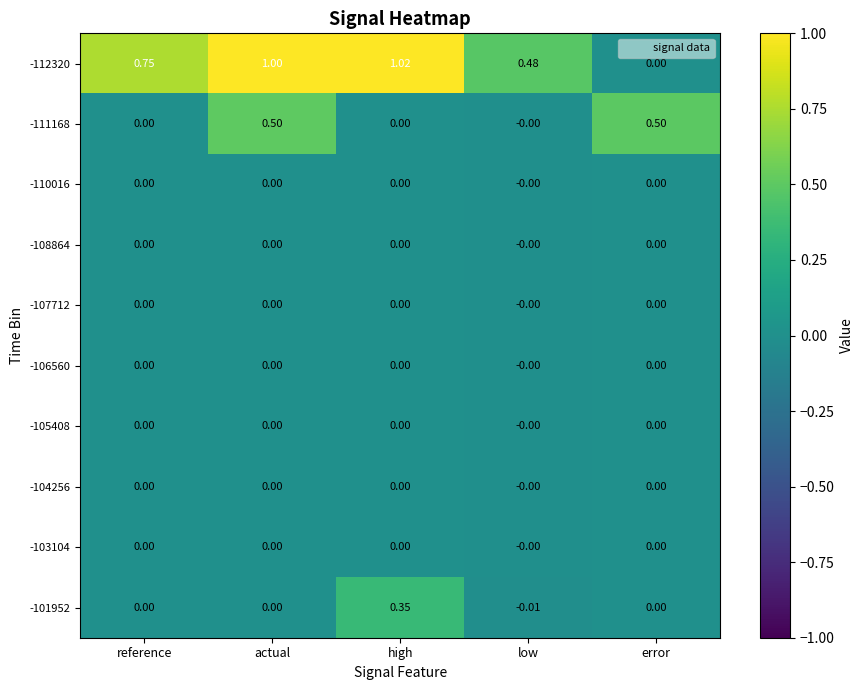

Which category has the highest value across all series?

high